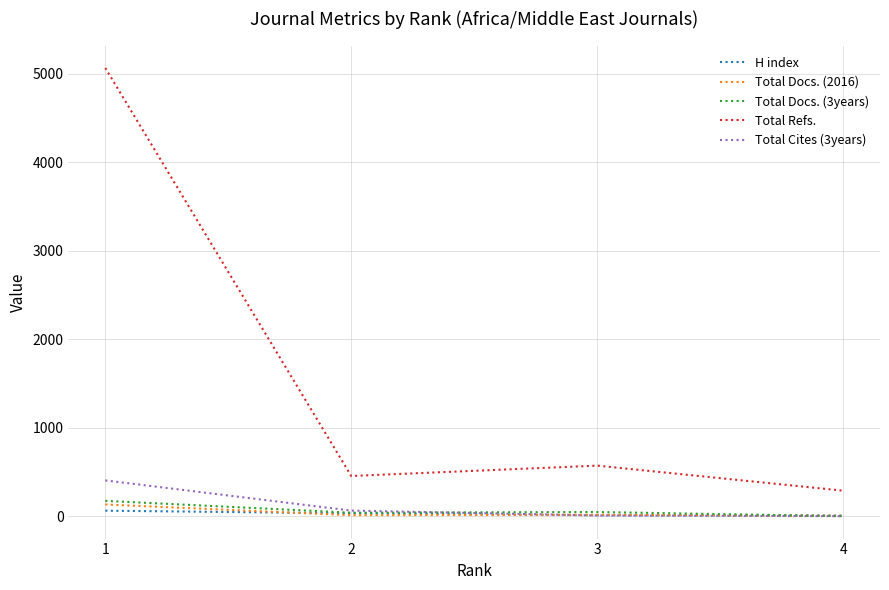

Between 2 and 4, which series saw the biggest shift?

Total Refs.